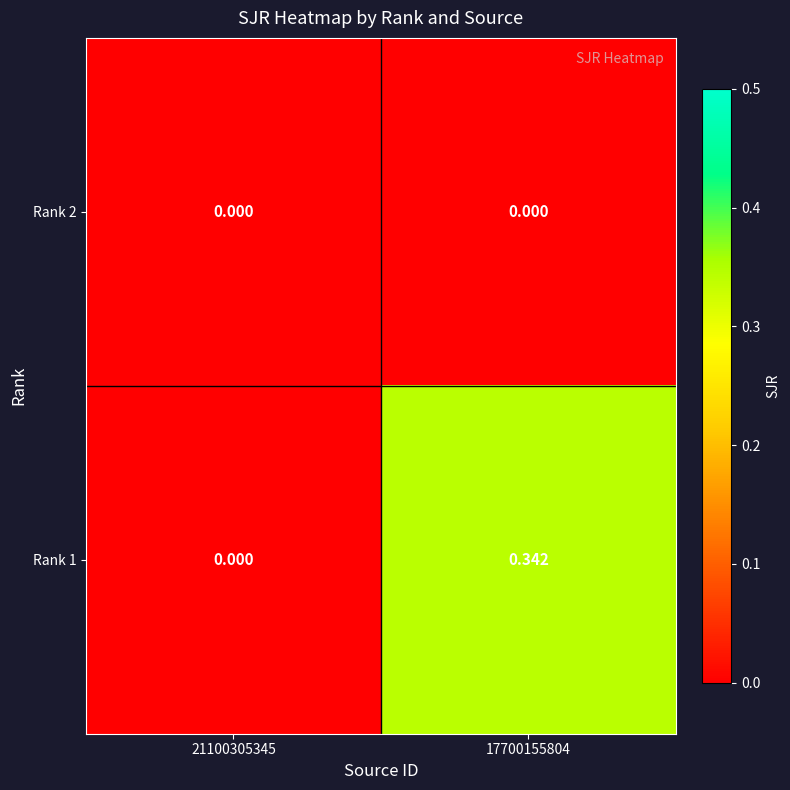

Rank the series by their maximum value, from highest to lowest.

Rank 1, Rank 2